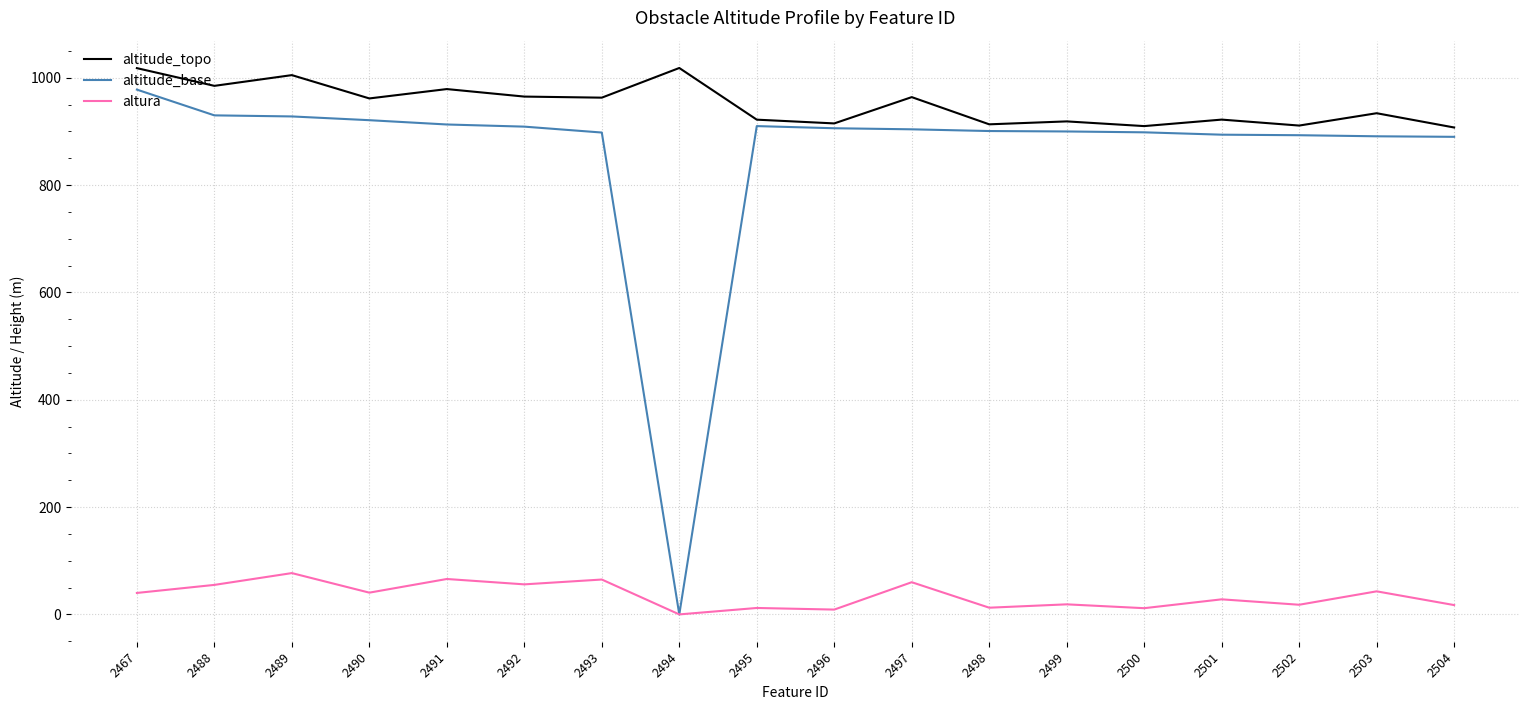

Which series has the largest total across all categories?

altitude_topo